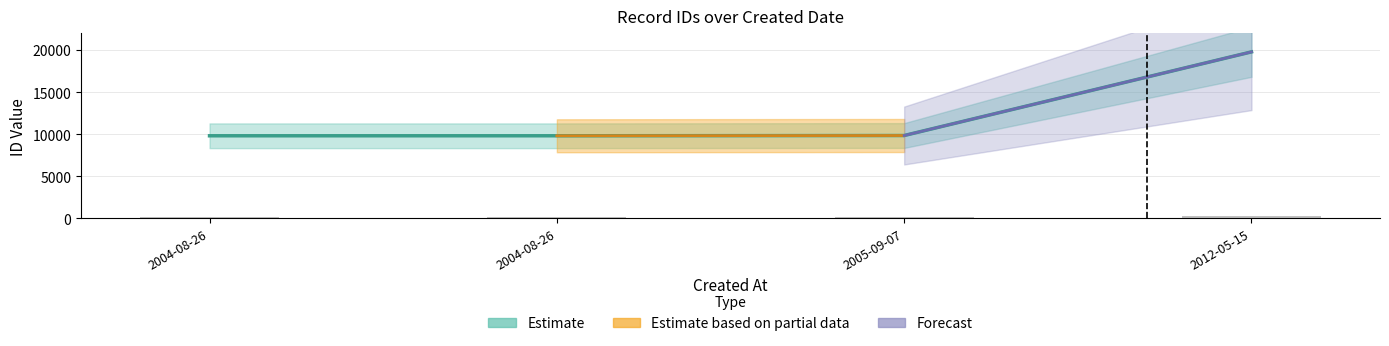

The chart shows a value of 9800 at 2004-08-26. True or false?

True